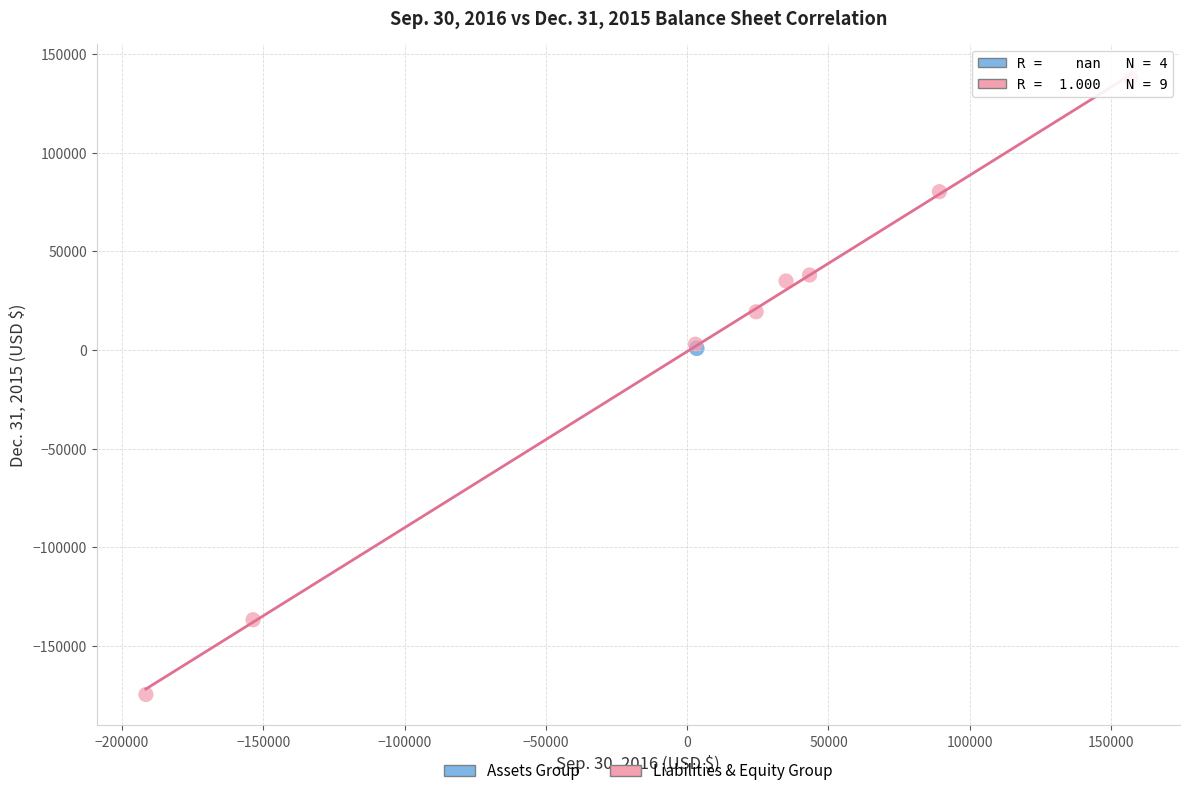

Which series reaches the maximum Y coordinate?

Liabilities & Equity Group